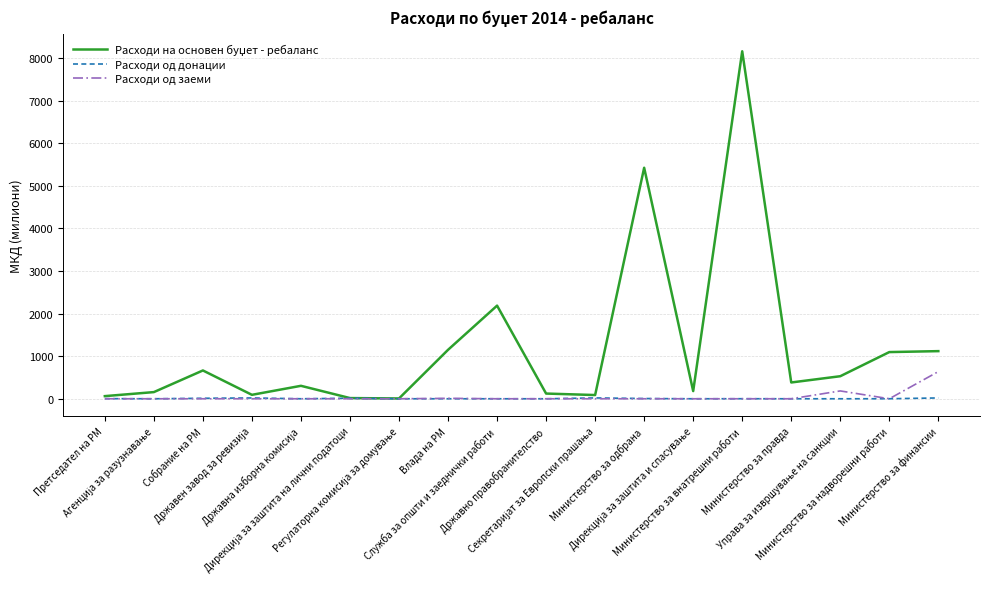

What is the maximum value shown in the chart?

8157.3